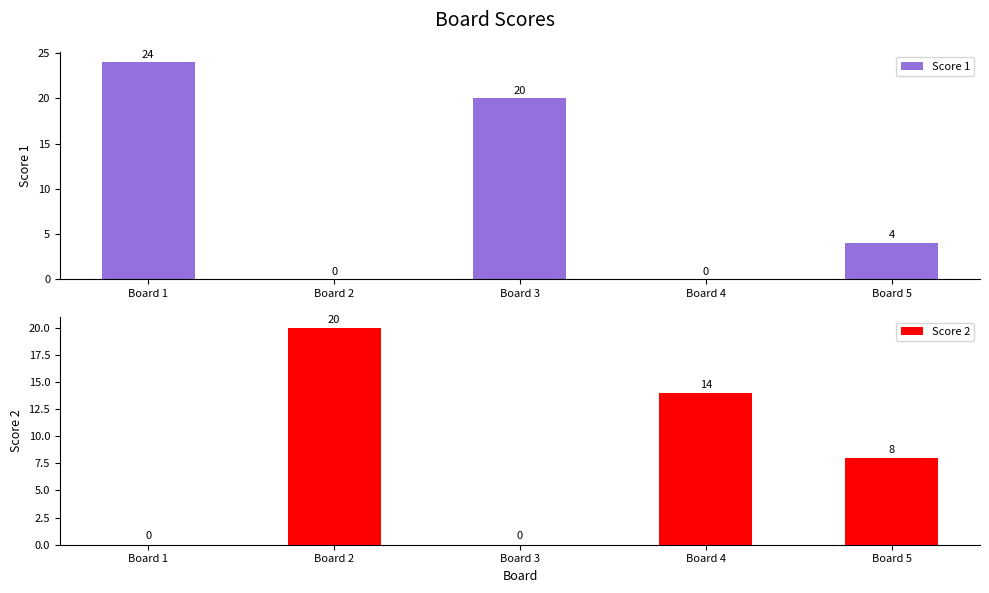

What is the average value of the Score 1 series?

10